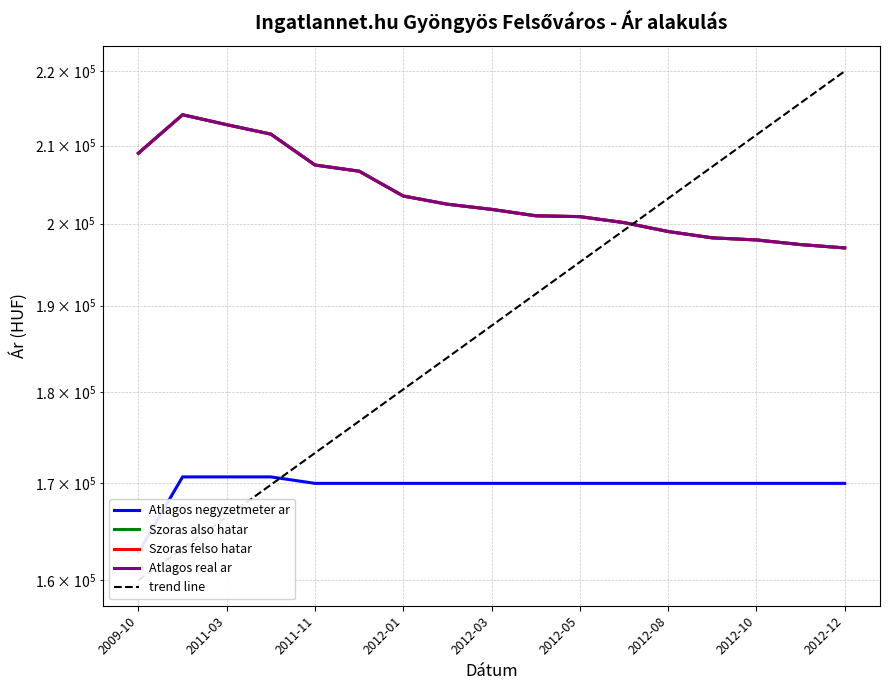

List the series in order of their peak value, lowest first.

Atlagos negyzetmeter ar, Szoras also hatar, Szoras felso hatar, Atlagos real ar